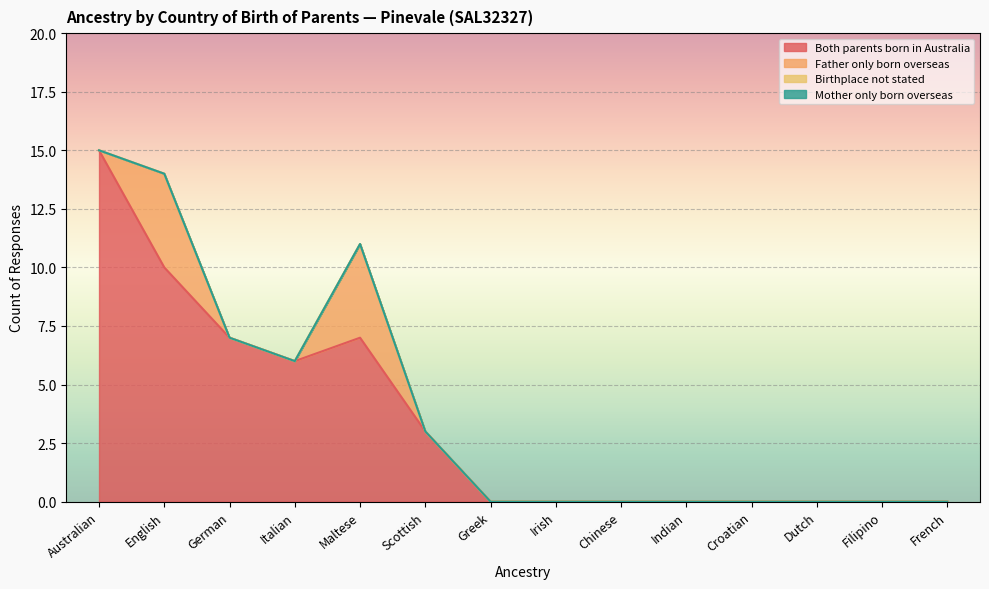

Is the value of Mother only born overseas at Irish greater than the value of Birthplace not stated at Greek?

No